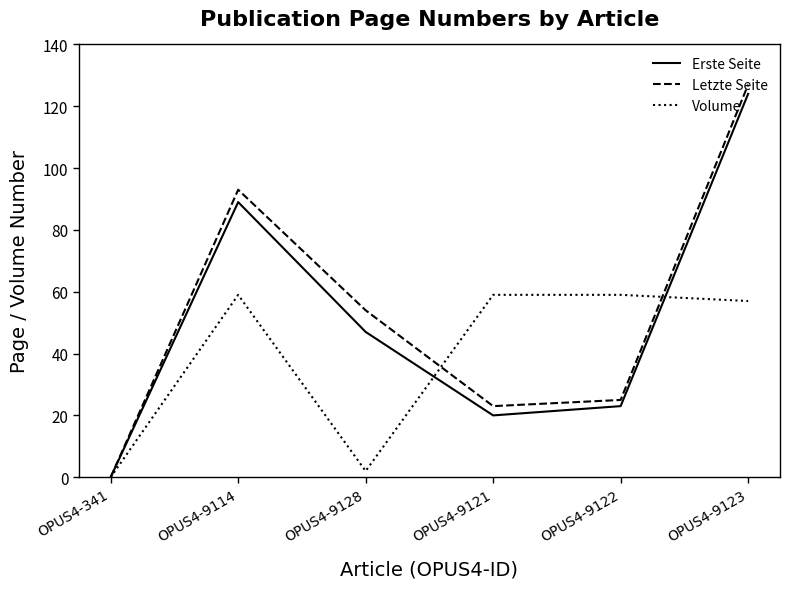

What are all the series names shown in the legend?

Erste Seite, Letzte Seite, Volume